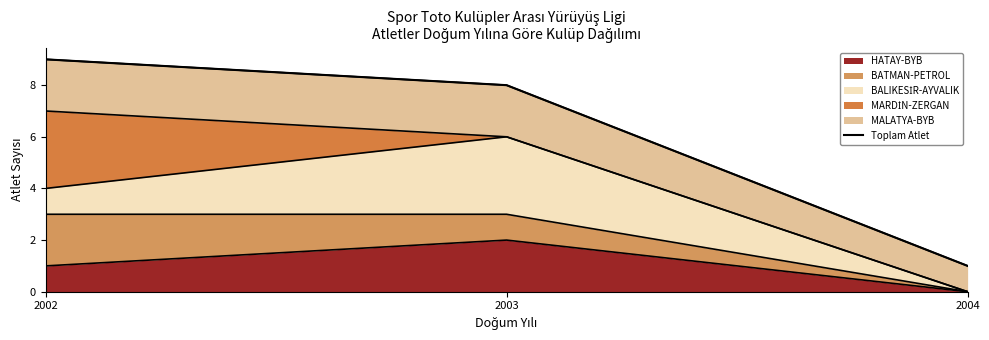

Which category has the highest value across all series?

2002